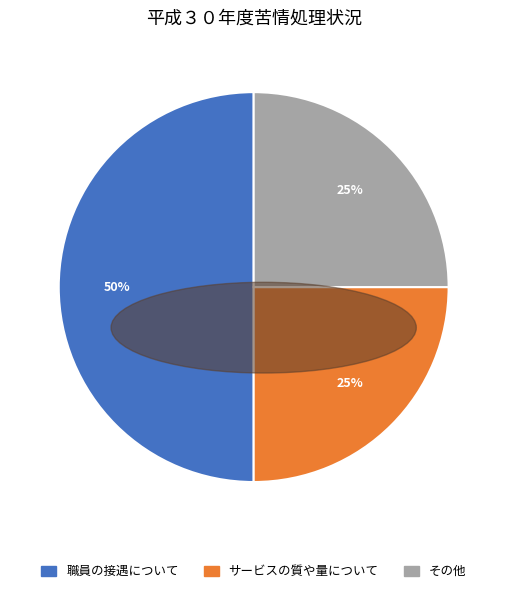

Is it true that 職員の接遇について is 58% of the pie?

False